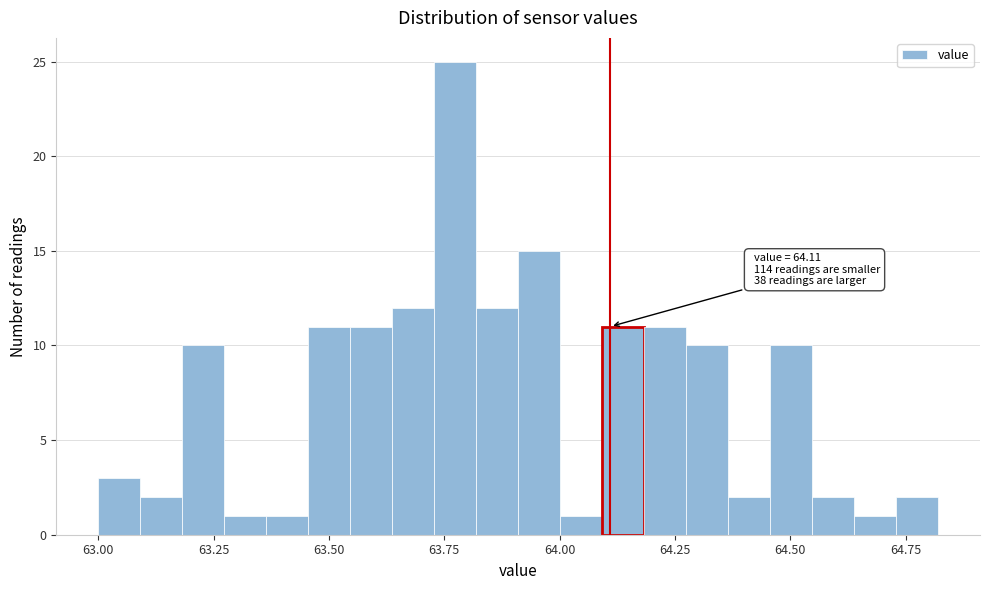

Read against the x-axis, roughly where is the centre of the tallest bar?

63.75